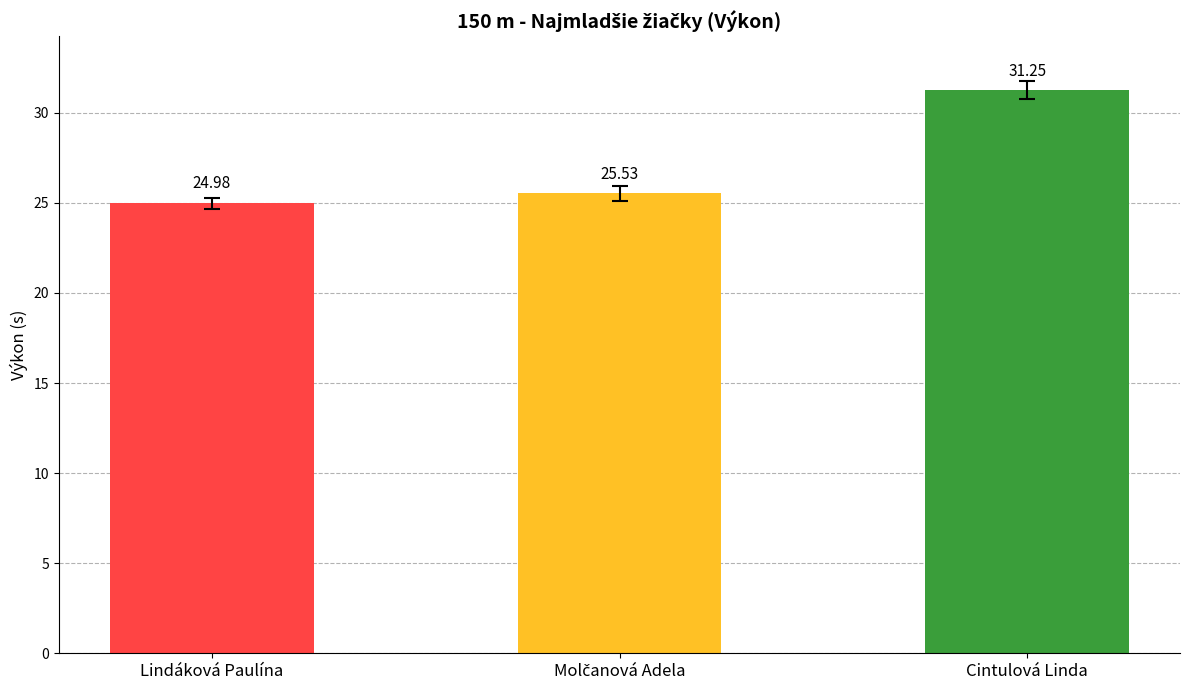

What is the smallest value displayed?

25.0